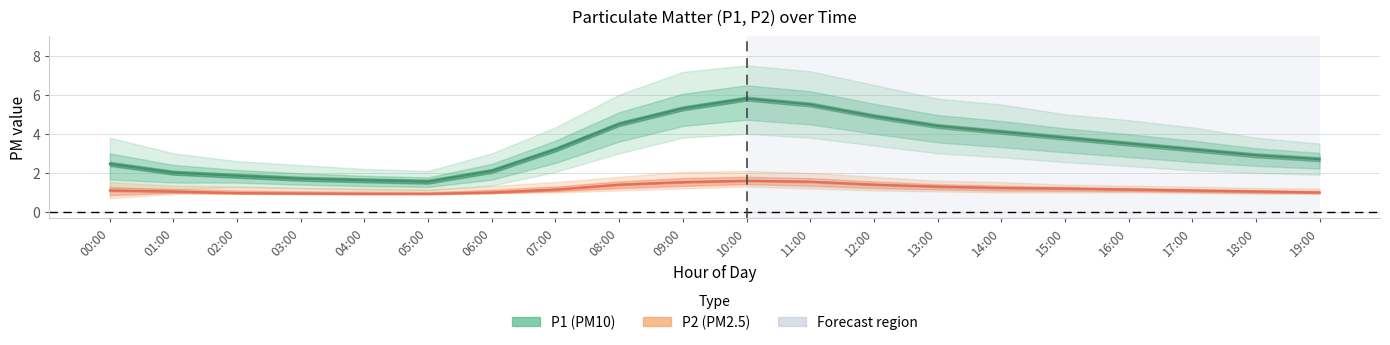

The P2_lower series shows 0.9 at 19:00. True or false?

True